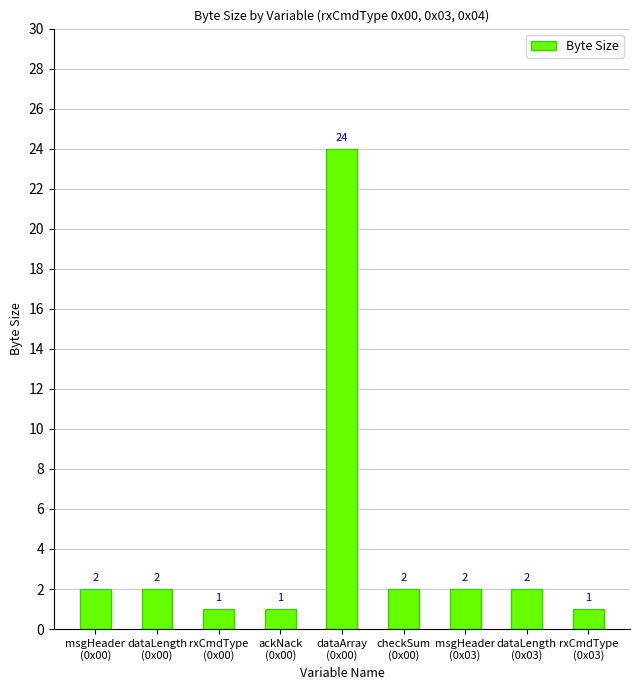

Reading right to left, what are all the values shown in this chart?

rxCmdType
(0x03)=1	dataLength
(0x03)=2	msgHeader
(0x03)=2	checkSum
(0x00)=2	dataArray
(0x00)=24	ackNack
(0x00)=1	rxCmdType
(0x00)=1	dataLength
(0x00)=2	msgHeader
(0x00)=2